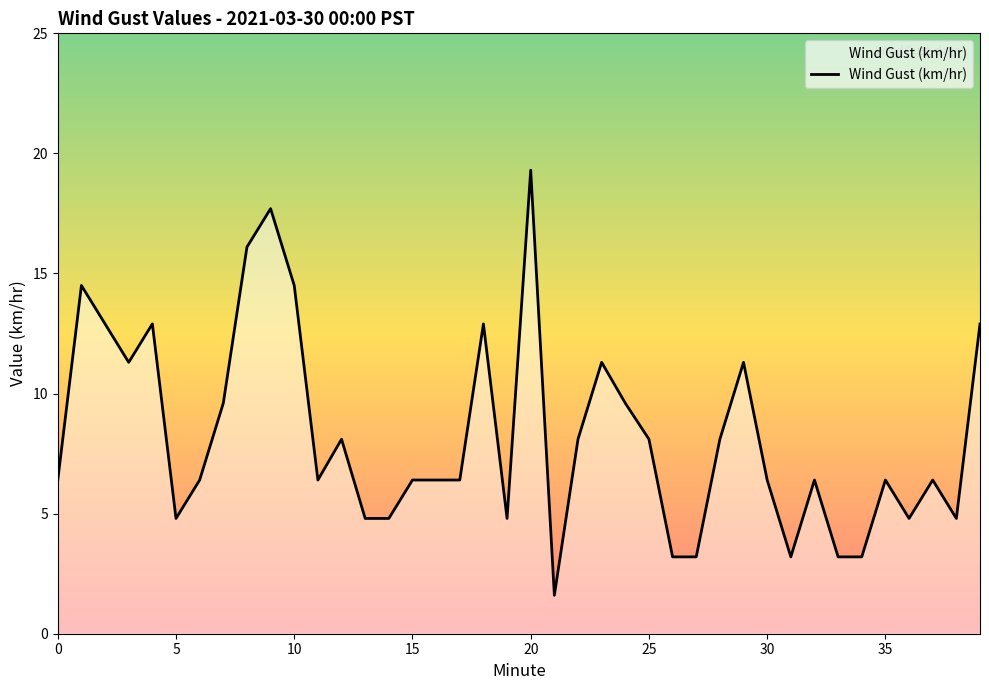

What is the difference between the maximum and minimum values?

17.7